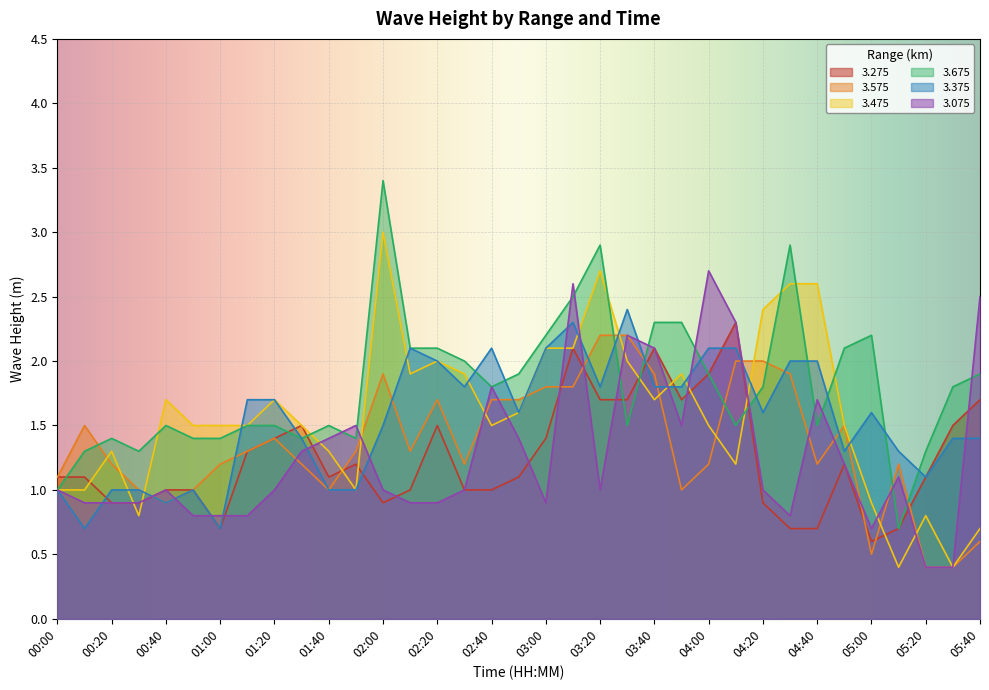

What is the difference between the highest and lowest values at 03:30?

0.9